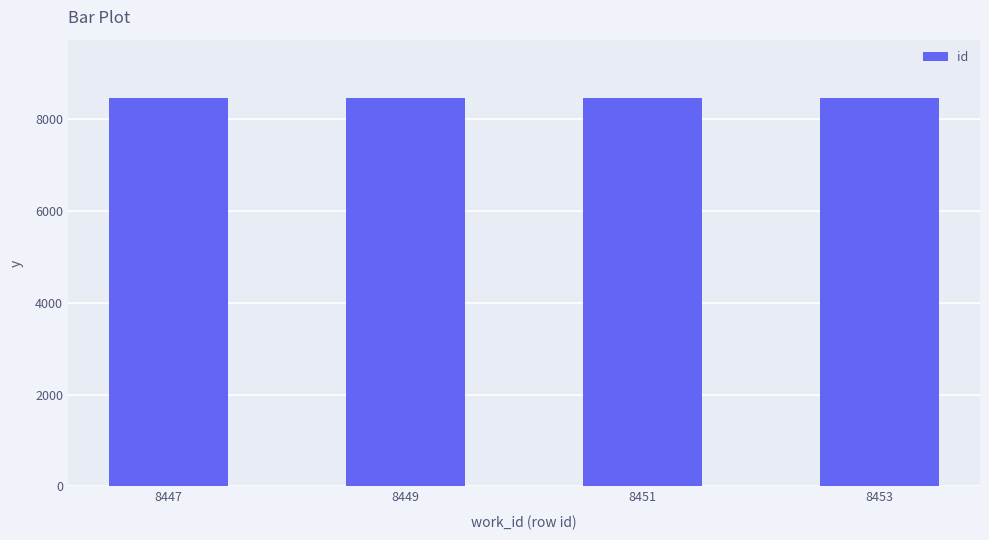

Approximately how many times larger is the value at 8451 compared to 8453?

1.0